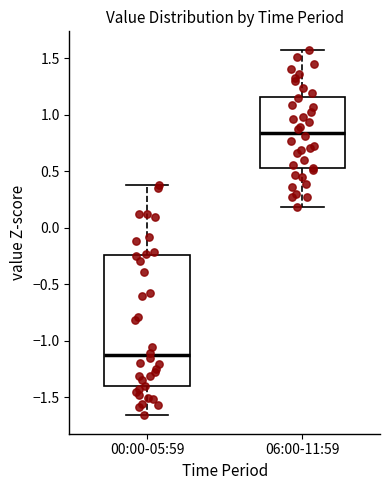

Where does the lower whisker of the box for 00:00-05:59 end on the y-axis? The values are not printed on the chart, so give them approximately, as read against the axis.

-1.65